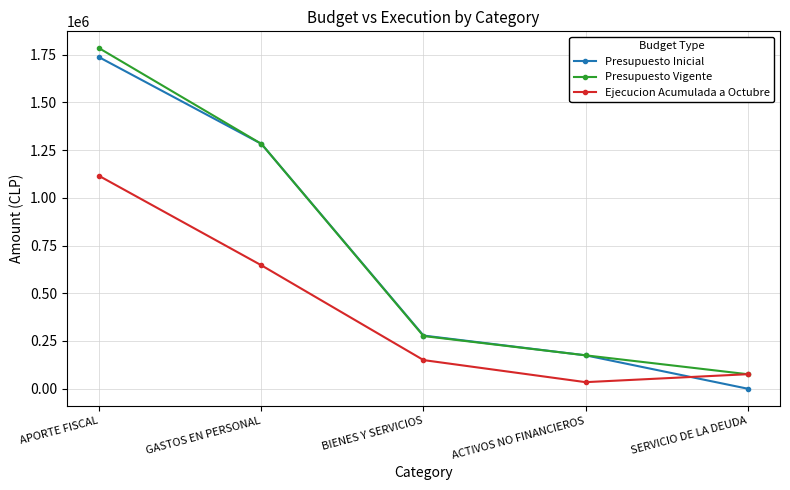

Between which two adjacent categories do Ejecucion Acumulada a Octubre and Presupuesto Inicial first intersect?

ACTIVOS NO FINANCIEROS and SERVICIO DE LA DEUDA